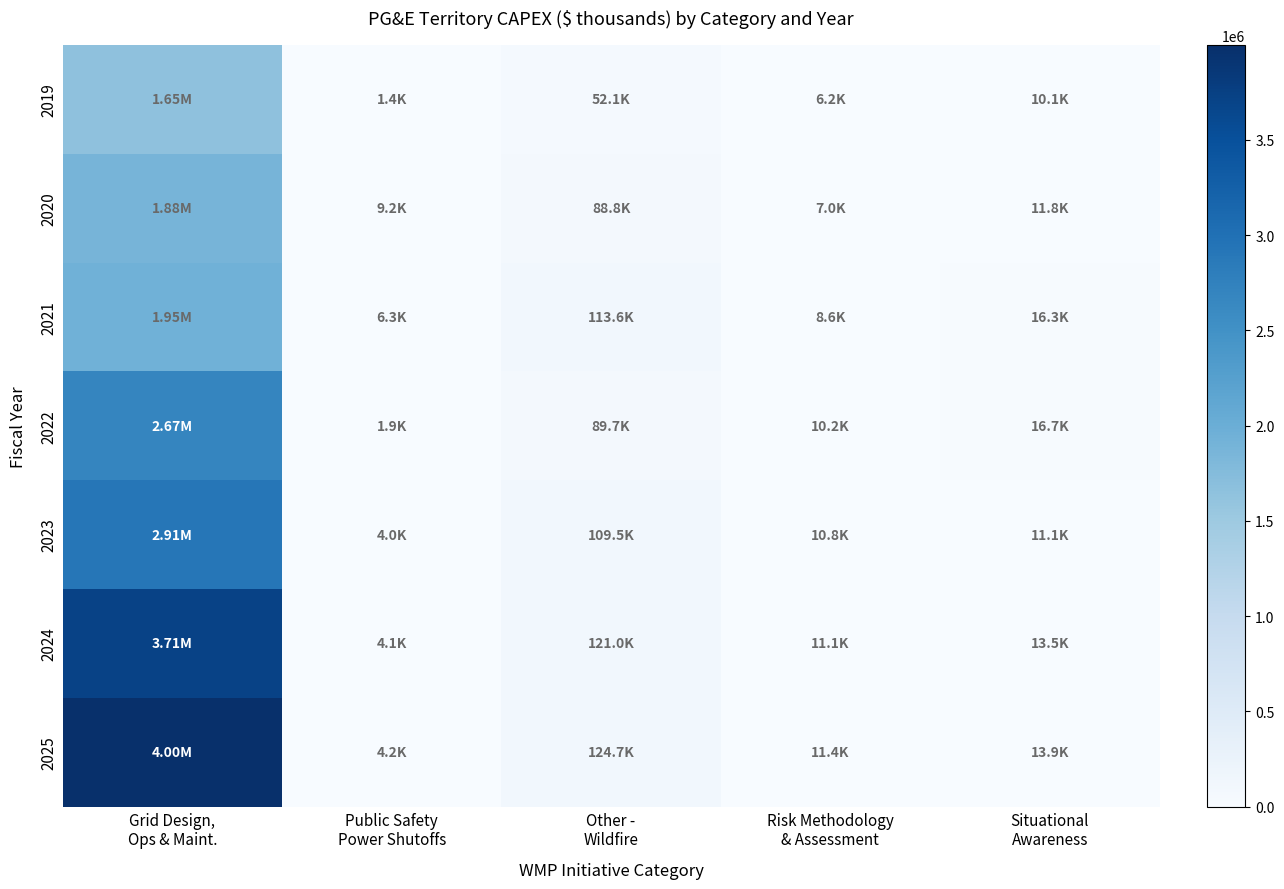

Which series changed the most between Grid Design, Ops & Maint. and Public Safety Power Shutoffs?

2025